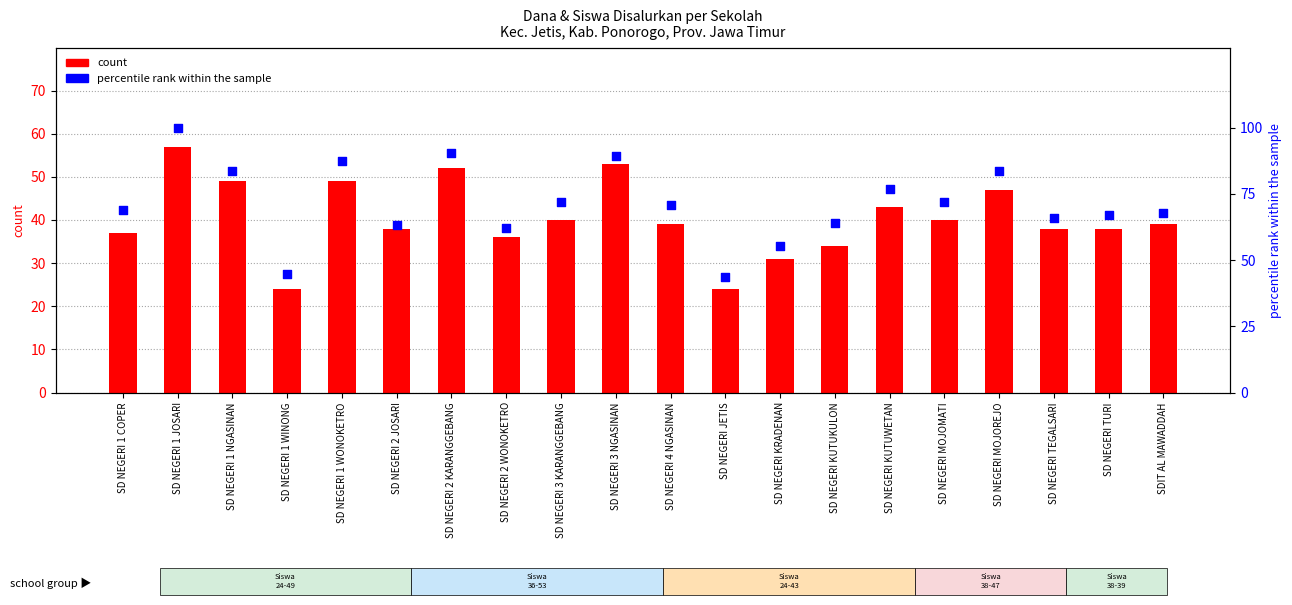

Which series has the widest spread of Y values?

percentile rank within the sample